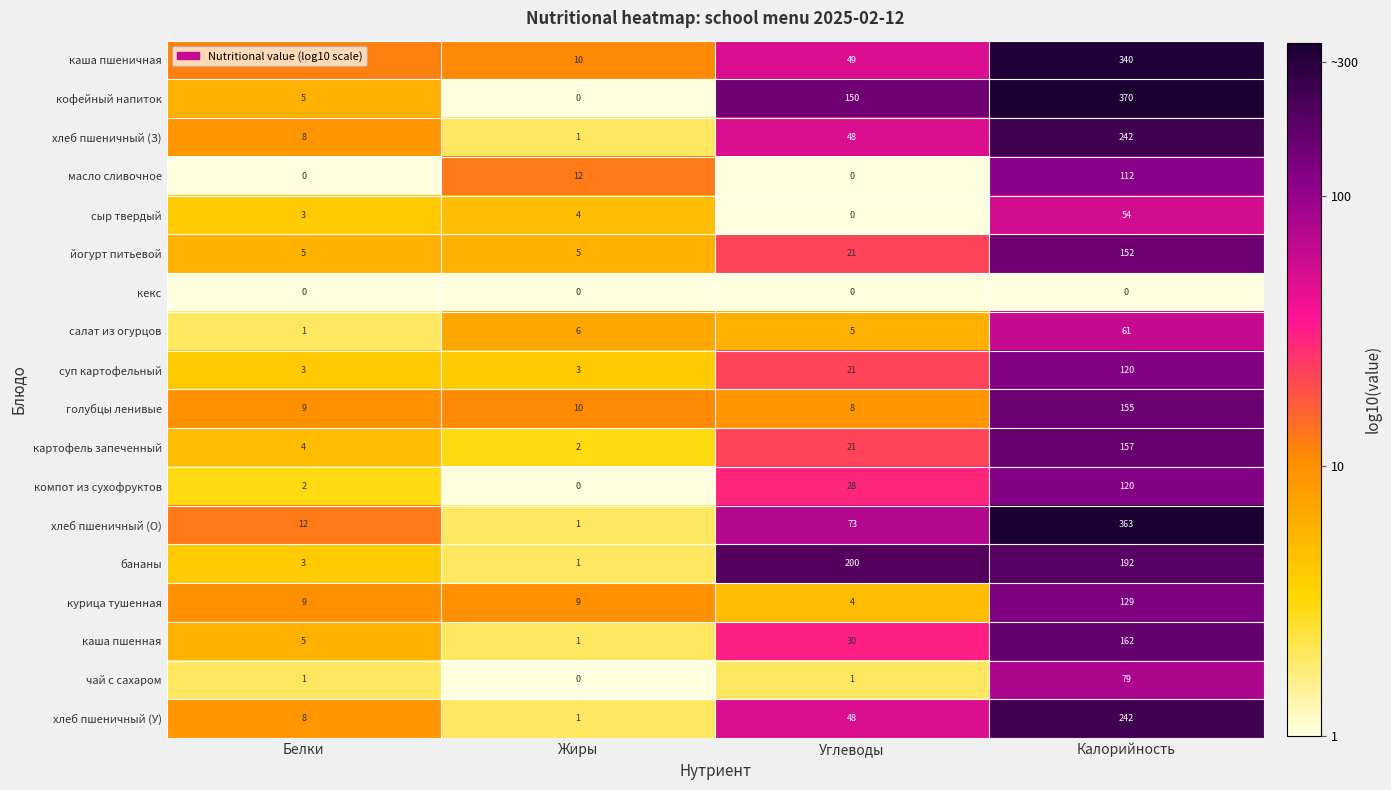

At which label is хлеб пшеничный (З) closest to 121?

Углеводы